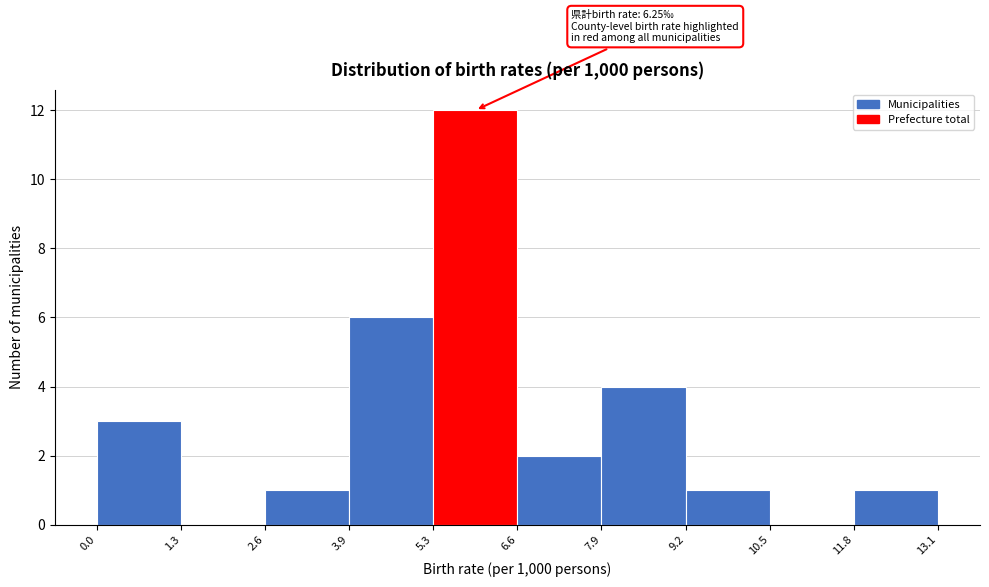

Over which range of the x-axis is the bar tallest?

5.3 to 6.6